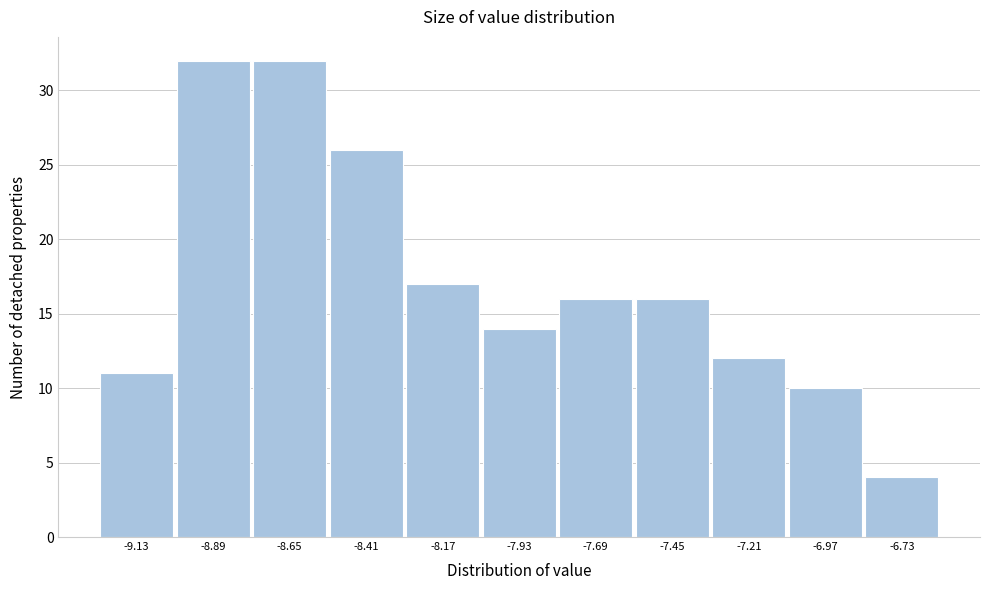

What is the height of the bar covering -7.09 to -6.85 on the x-axis? Neither the bar edges nor the heights are printed on the chart, so give them approximately, as read against the axes.

10